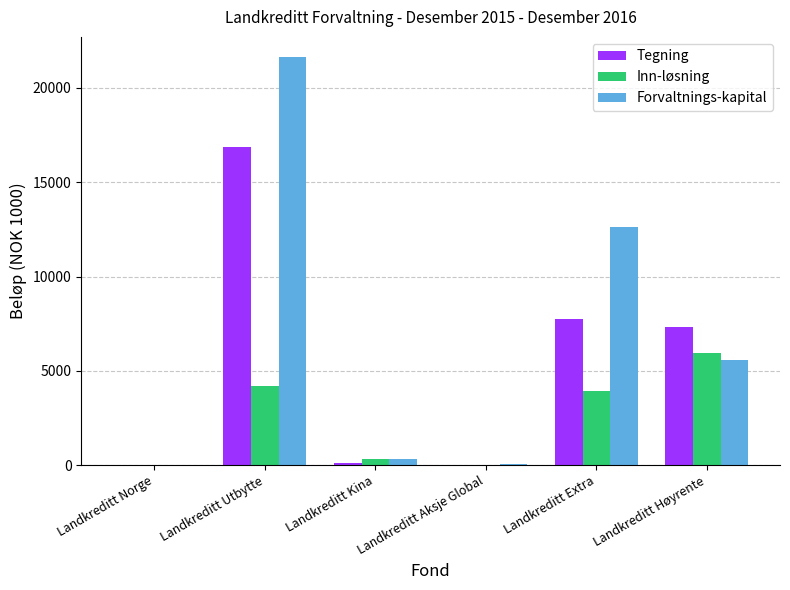

Does the chart contain stacked bars?

No